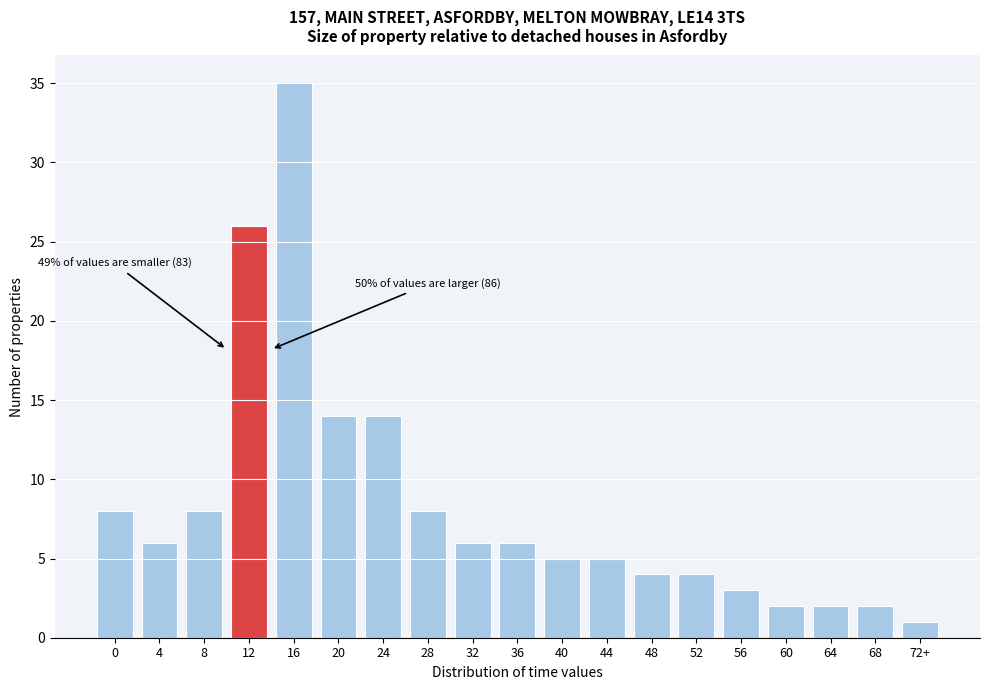

Reading left to right, extract all data points from this chart.

8	6	8	26	35	14	14	8	6	6	5	5	4	4	3	2	2	2	1